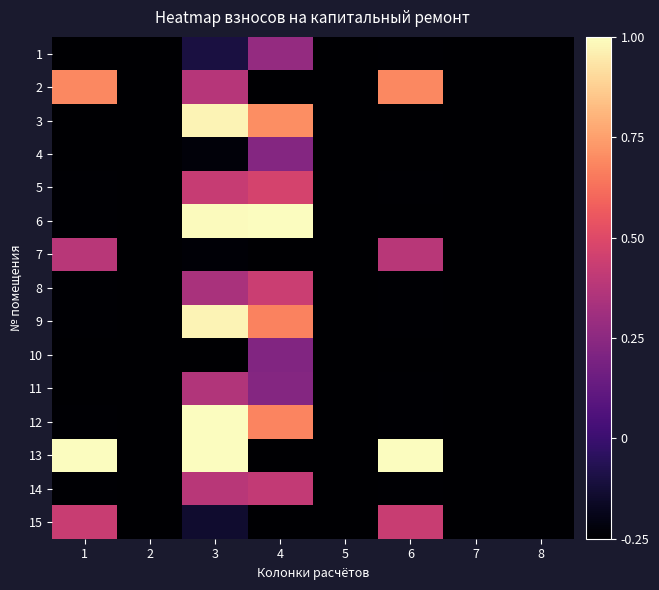

Rank the series by their maximum value, from highest to lowest.

6, 13, 12, 3, 9, 2, 5, 8, 15, 14, 7, 11, 1, 4, 10